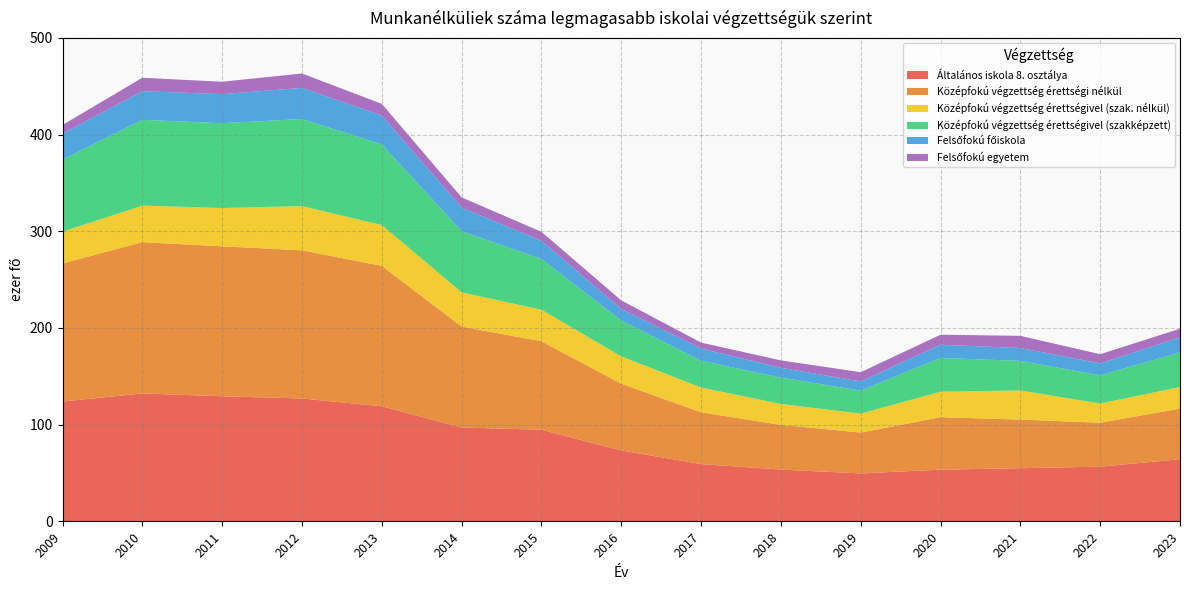

Reading left to right, extract all data points from this chart.

Általános iskola 8. osztálya: 123.9	132.3	129.4	127.1	119.0	97.0	94.8	73.3	59.2	53.5	49.5	53.5	54.9	56.5	64.3
Középfokú végzettség érettségi nélkül: 142.9	156.5	155.1	153.3	145.3	104.5	91.5	69.1	53.6	46.3	42.3	54.3	50.3	45.5	52.4
Középfokú végzettség érettségivel (szak. nélkül): 32.8	37.8	39.6	45.7	42.2	35.4	32.6	28.2	25.6	21.6	19.6	26.2	30.1	19.9	22.3
Középfokú végzettség érettségivel (szakképzett): 74.4	88.8	87.7	90.1	83.4	63.2	52.6	37.1	27.7	27.3	23.8	35.0	30.6	29.1	35.7
Felsőfokú főiskola: 27.1	29.6	30.1	32.2	29.8	24.5	18.8	12.0	12.6	10.1	9.5	13.7	13.3	12.4	15.6
Felsőfokú egyetem: 9.0	13.9	12.8	14.9	12.1	10.5	9.3	8.8	6.2	7.7	9.5	10.4	12.6	9.5	8.9